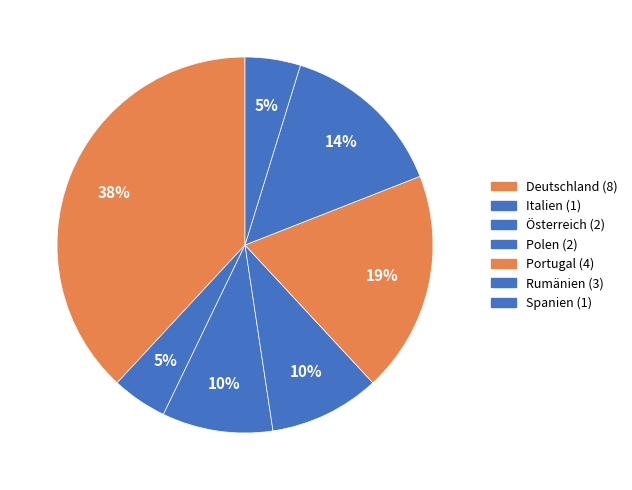

To the nearest percent, what portion does Polen represent?

10%